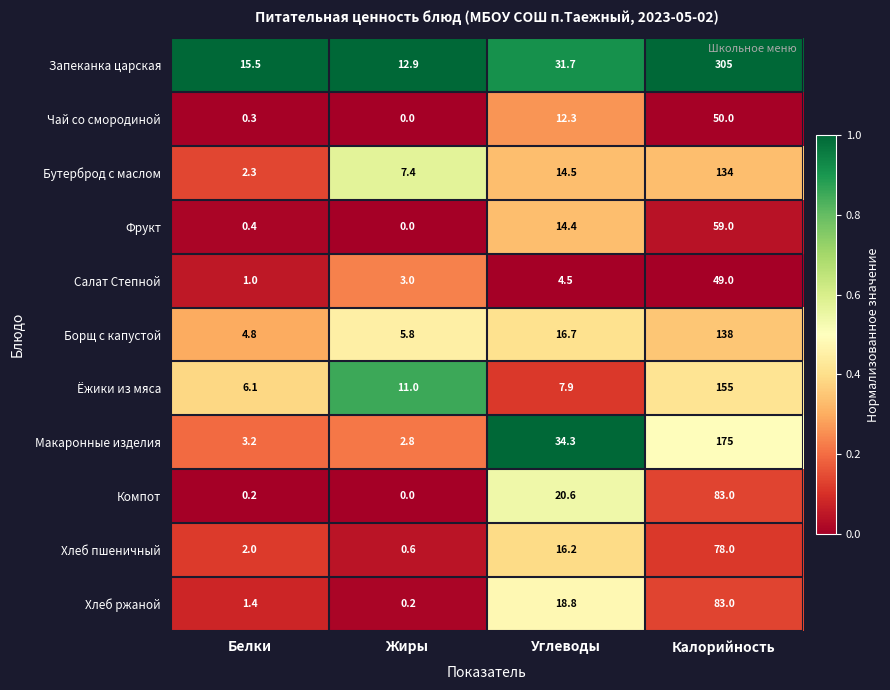

The value of Хлеб ржаной at Белки is 1.4. True or false?

True